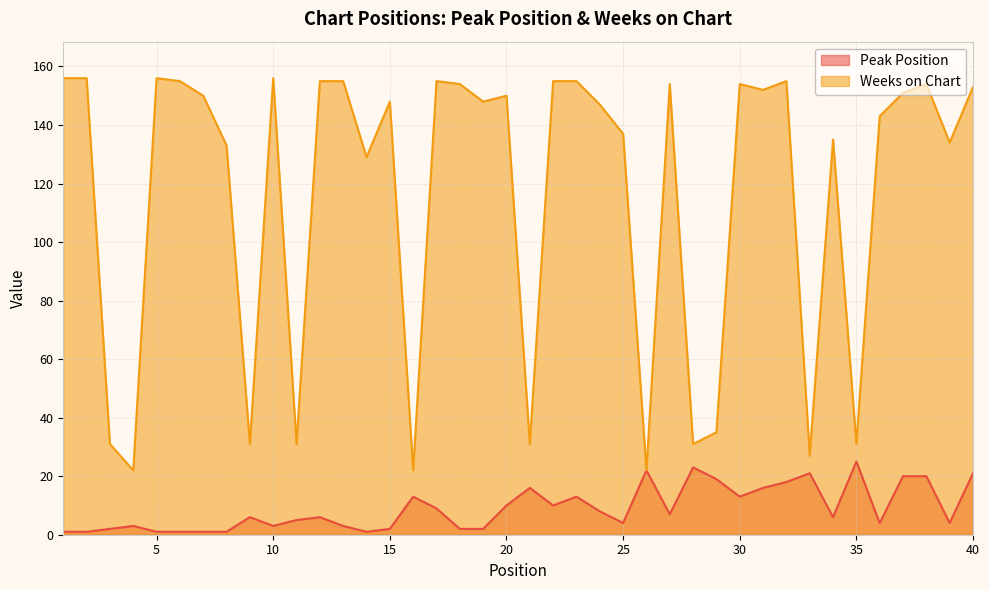

Where is Weeks on Chart nearest to the value 89?

14